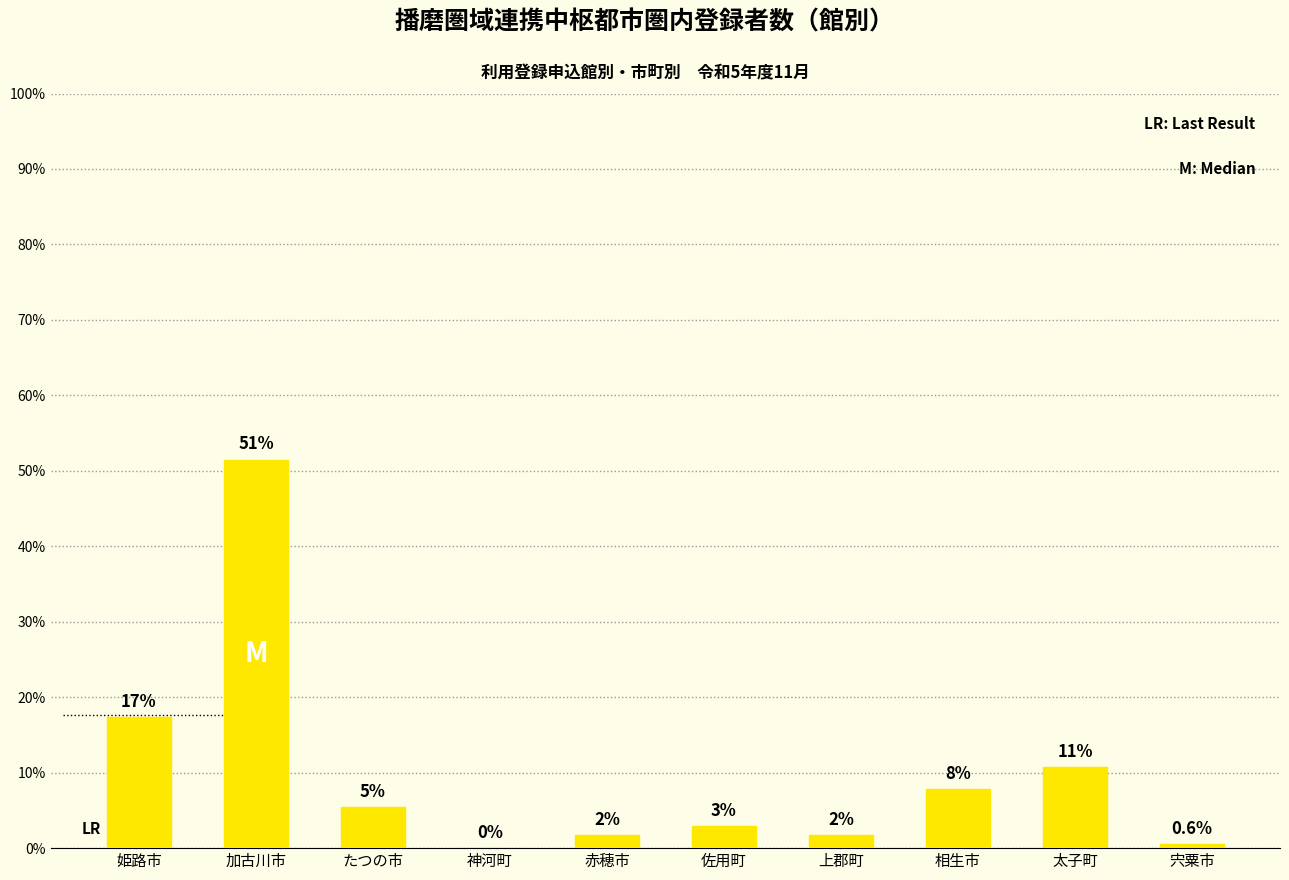

How many bars are there in total?

10